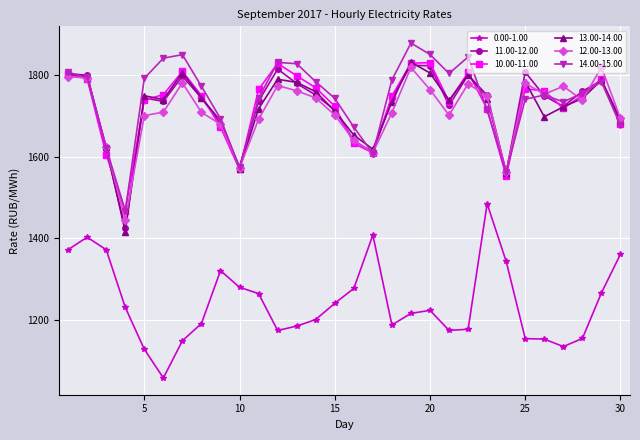

True or false: 0.00-1.00 and 10.00-11.00 cross at least once.

False